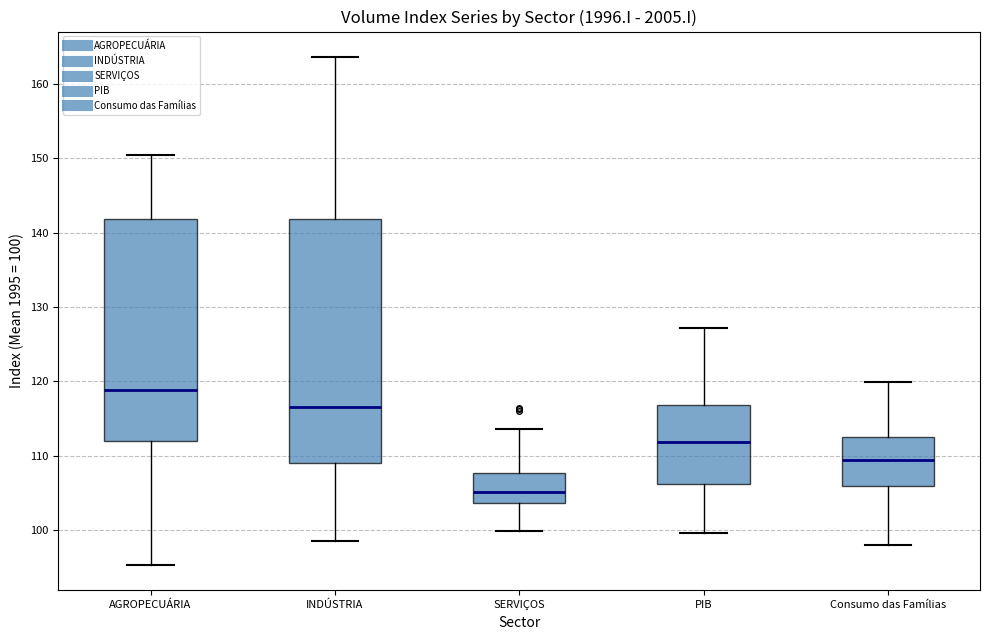

Reading left to right, transcribe this box plot: for each box, give where its median line is, the range the box spans, and where its two whiskers end, as read against the y-axis. The values are not printed on the chart, so give them approximately, as read against the axis.

AGROPECUÁRIA: median 119, box 112 to 142, whiskers 95 to 150
INDÚSTRIA: median 117, box 109 to 142, whiskers 99 to 164
SERVIÇOS: median 105, box 104 to 108, whiskers 100 to 114
PIB: median 112, box 106 to 117, whiskers 100 to 127
Consumo das Famílias: median 110, box 106 to 113, whiskers 98 to 120